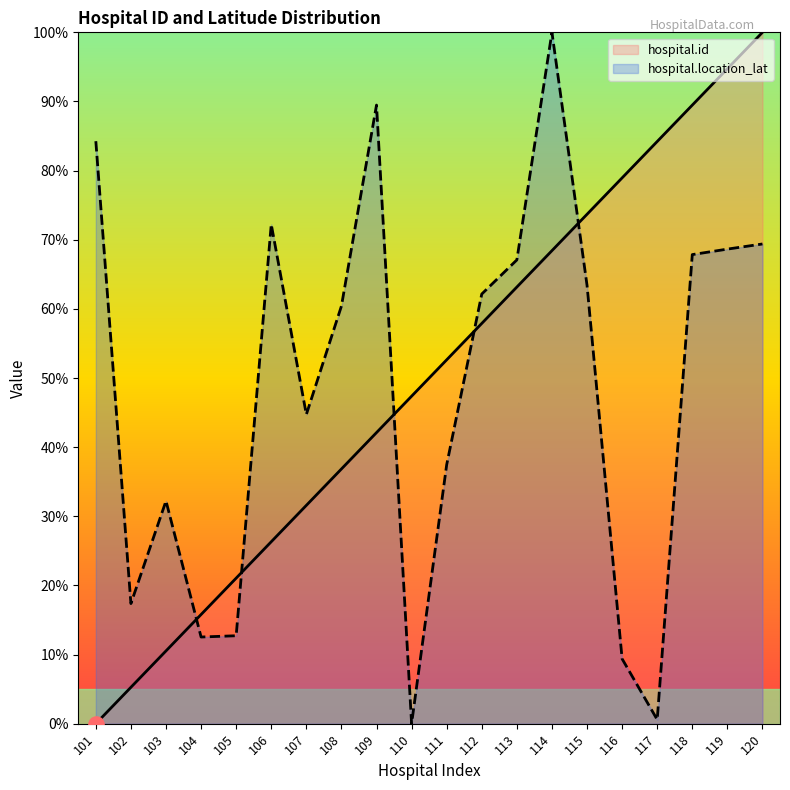

Which series reaches the maximum Y coordinate?

hospital.id